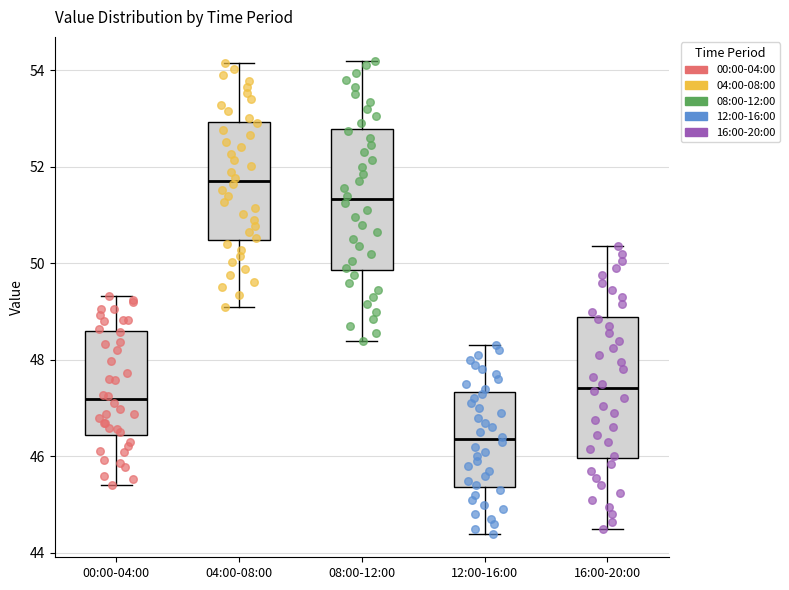

Where does the lower whisker of the box for 16:00-20:00 end on the y-axis? The values are not printed on the chart, so give them approximately, as read against the axis.

44.6